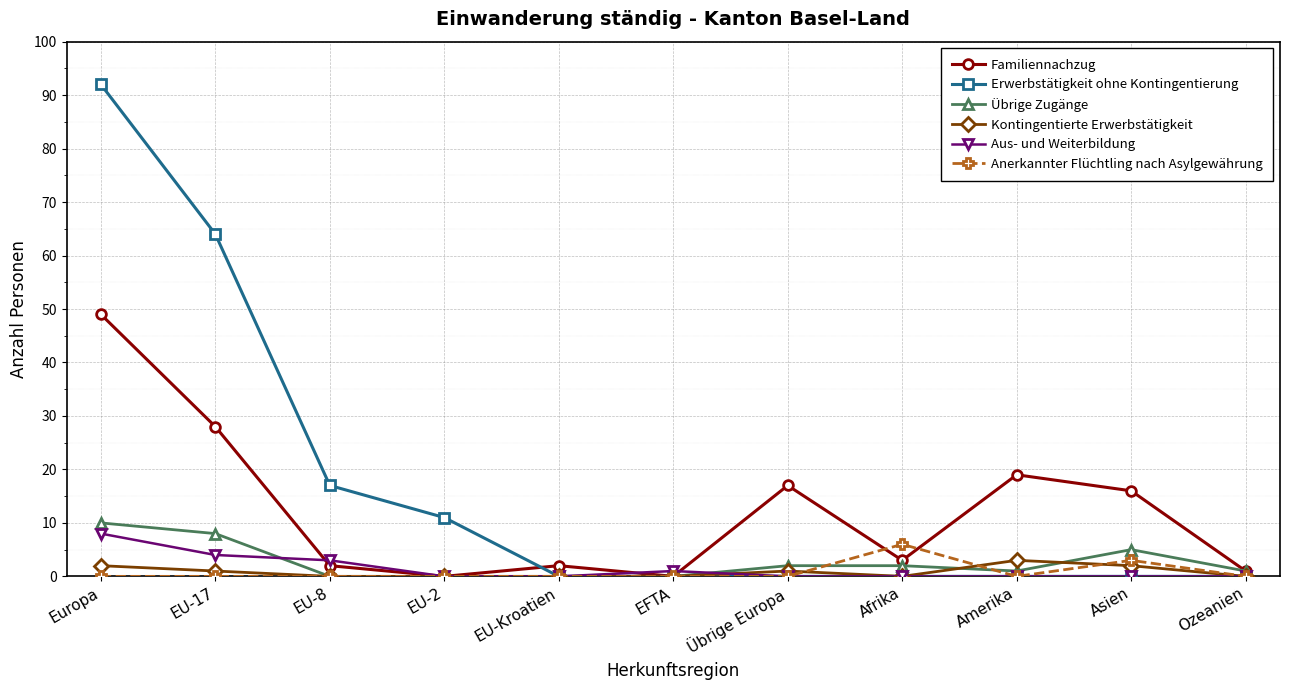

What is the value of the Familiennachzug point at the 3rd from the left?

2